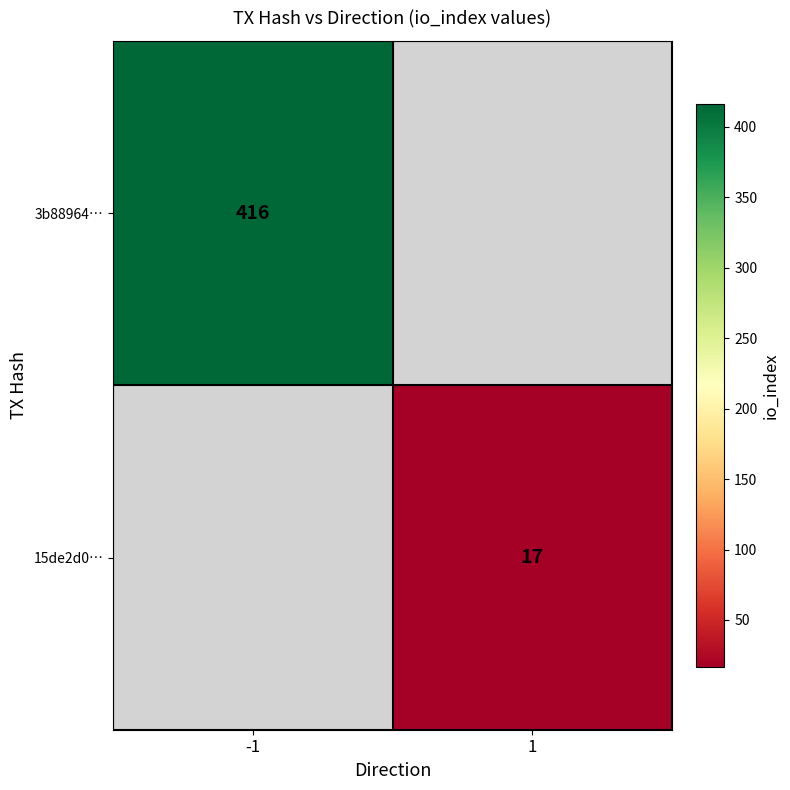

Count the number of categories in the chart.

2